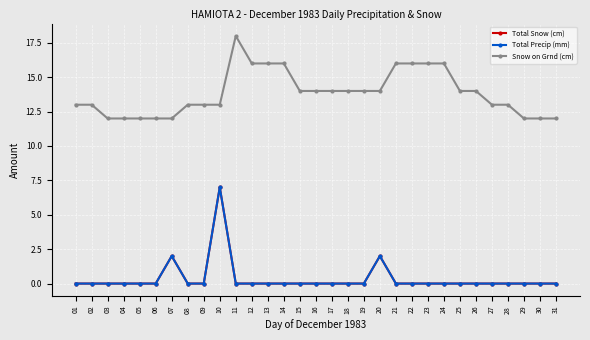

True or false: Total Precip (mm) and Snow on Grnd (cm) cross at least once.

False